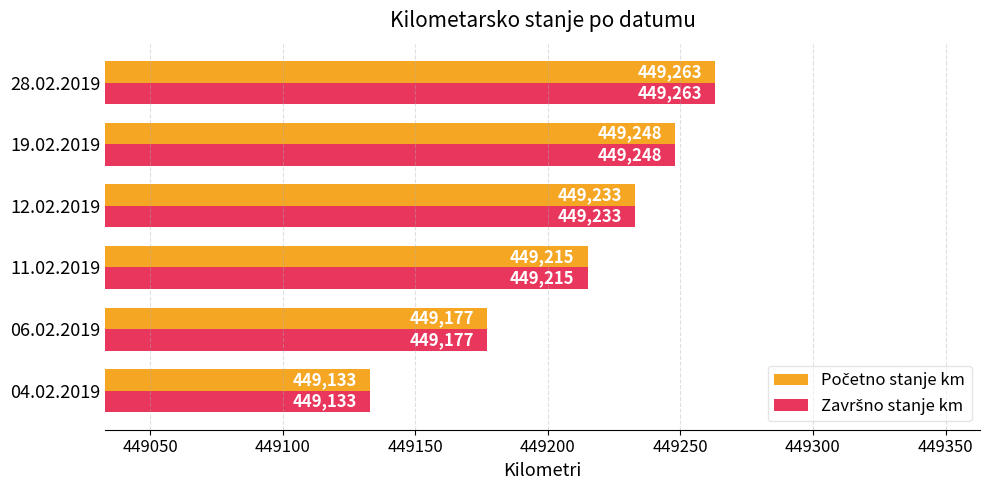

At how many categories does at least one series exceed 449194?

4